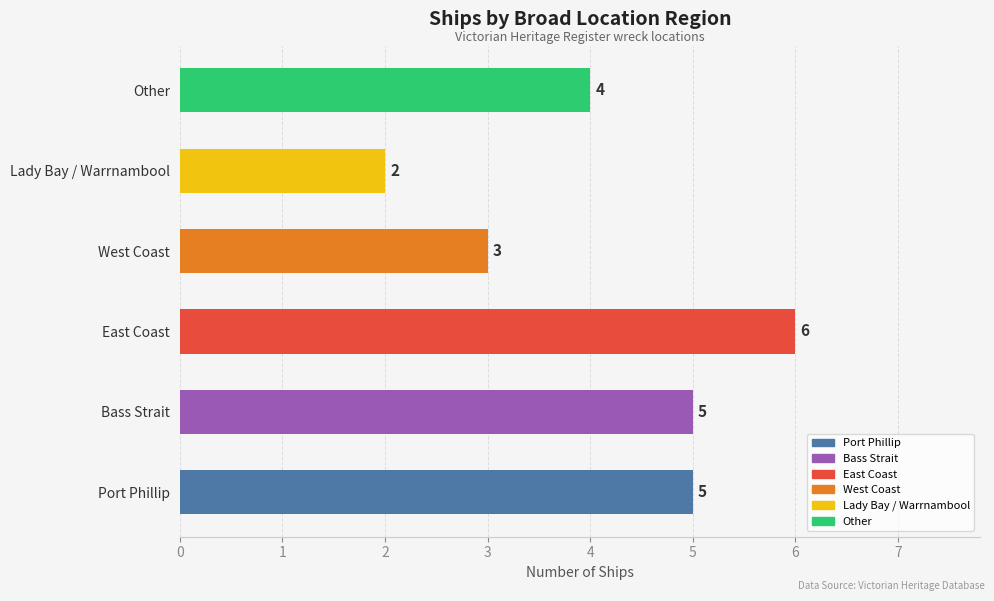

Reading top to bottom, transcribe all the data shown in this chart.

Other=4	Lady Bay / Warrnambool=2	West Coast=3	East Coast=6	Bass Strait=5	Port Phillip=5